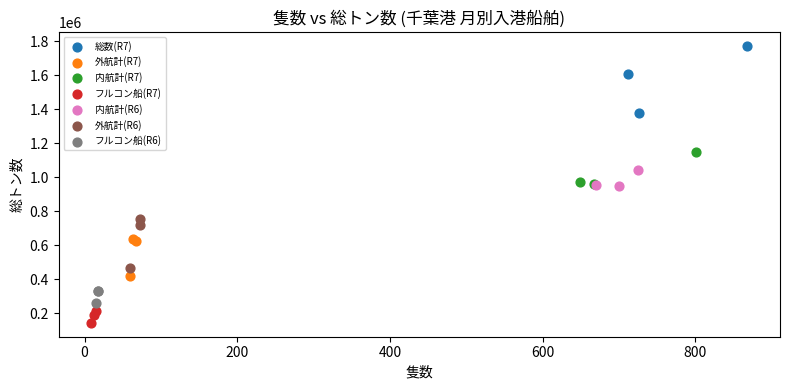

Which series contains the lowest Y value?

フルコン船(R7)